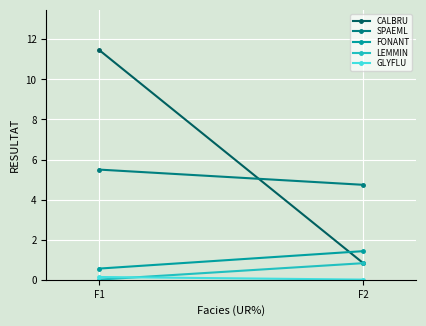

What is the difference between the highest and lowest values at F1?

11.5